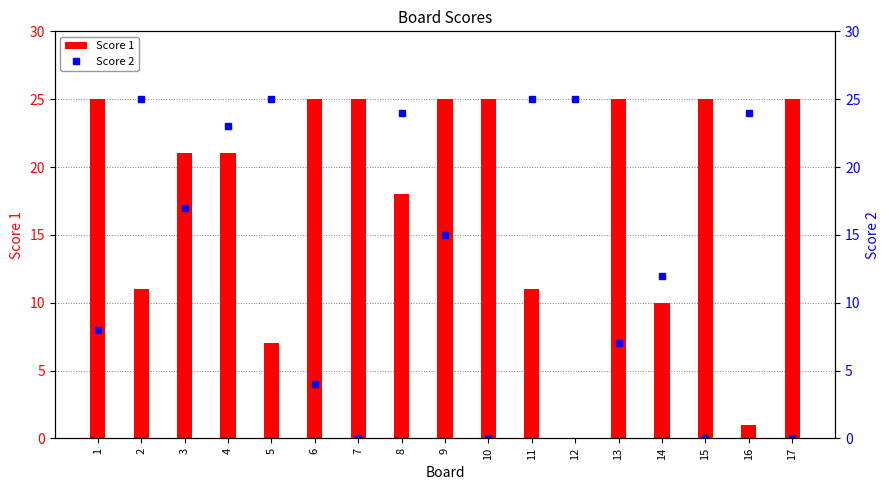

At which label does Score 2 reach its peak?

2